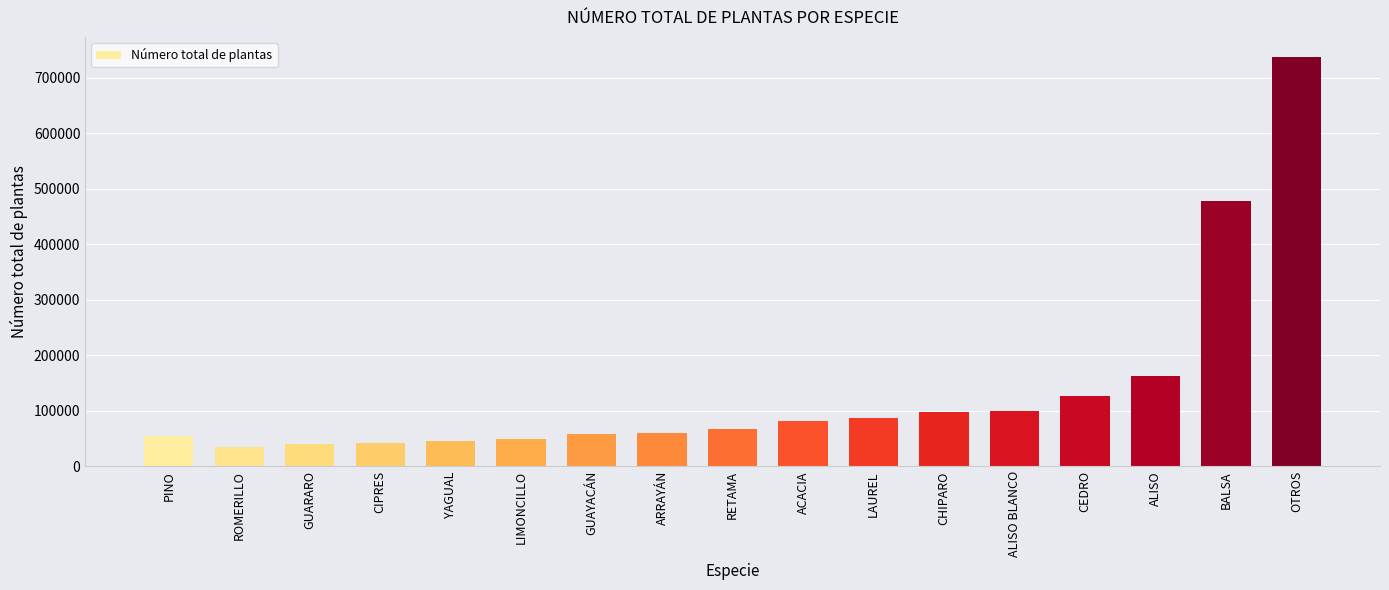

What is the average value?

136576